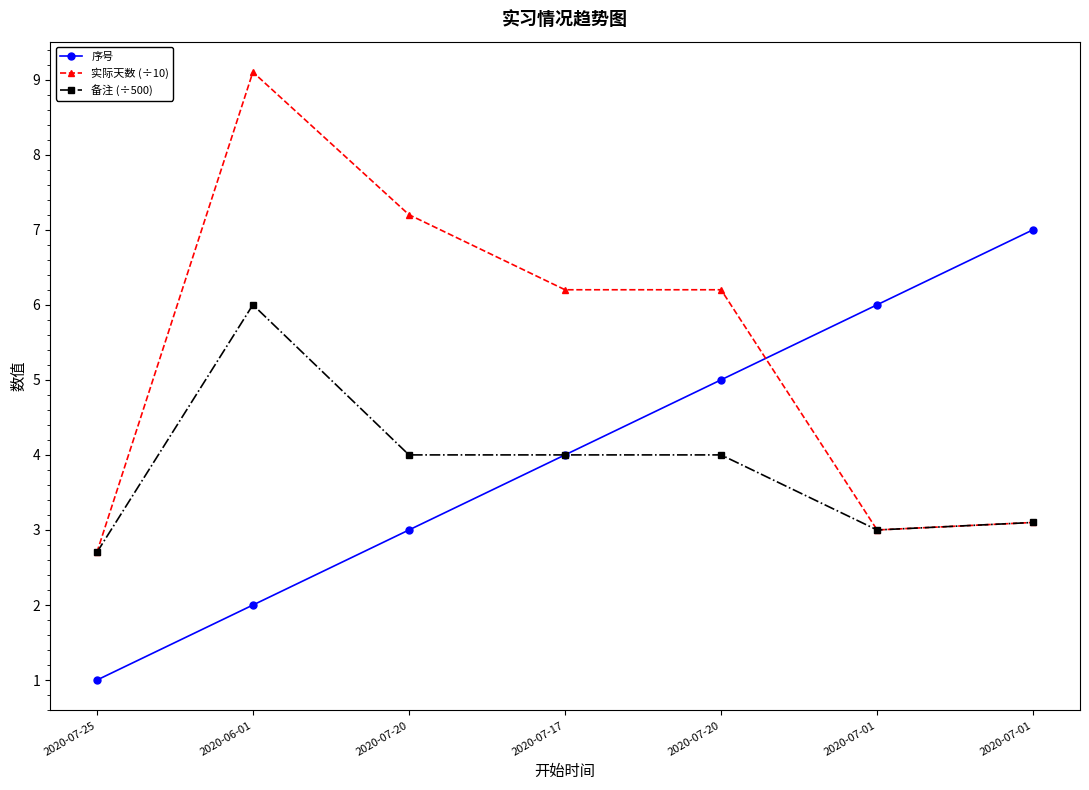

Reading left to right, extract all data points from this chart.

序号: 1.0	2.0	3.0	4.0	5.0	6.0	7.0
实际天数 (÷10): 2.7	9.1	7.2	6.2	6.2	3.0	3.1
备注 (÷500): 2.7	6.0	4.0	4.0	4.0	3.0	3.1